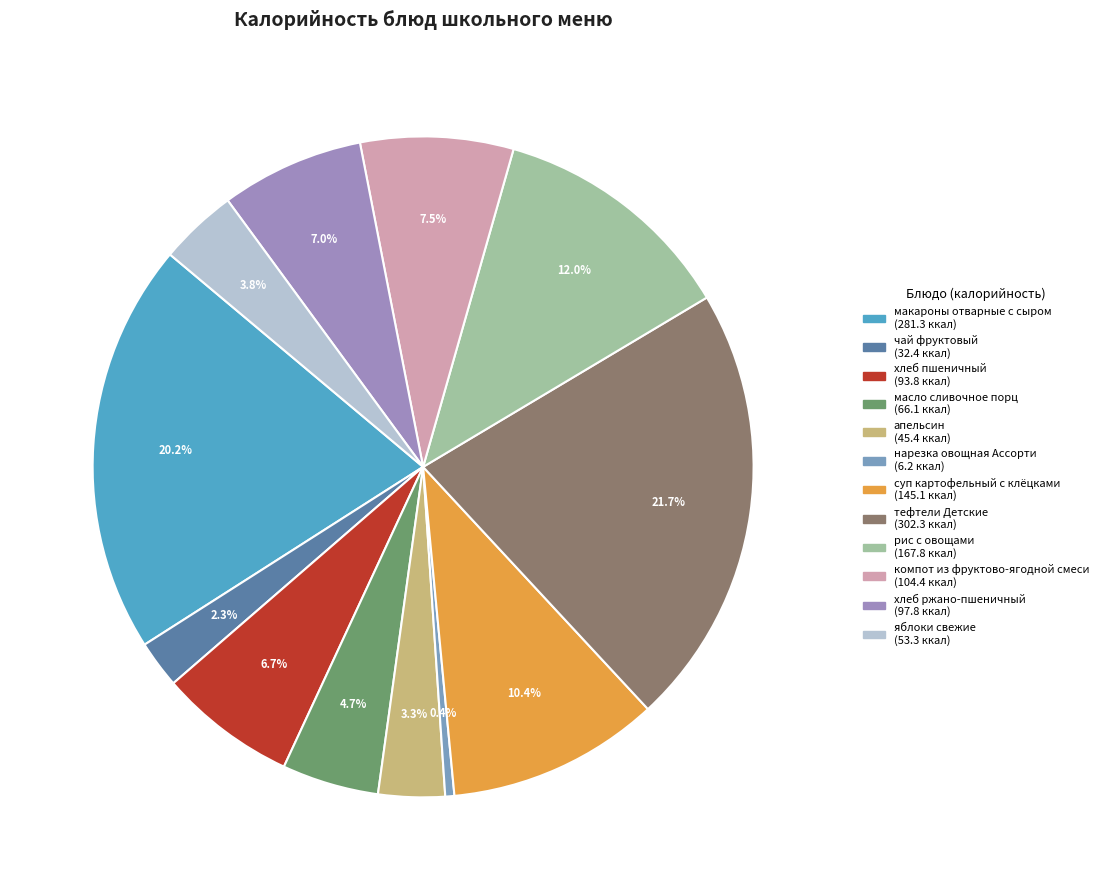

Is there a majority slice in this chart?

No